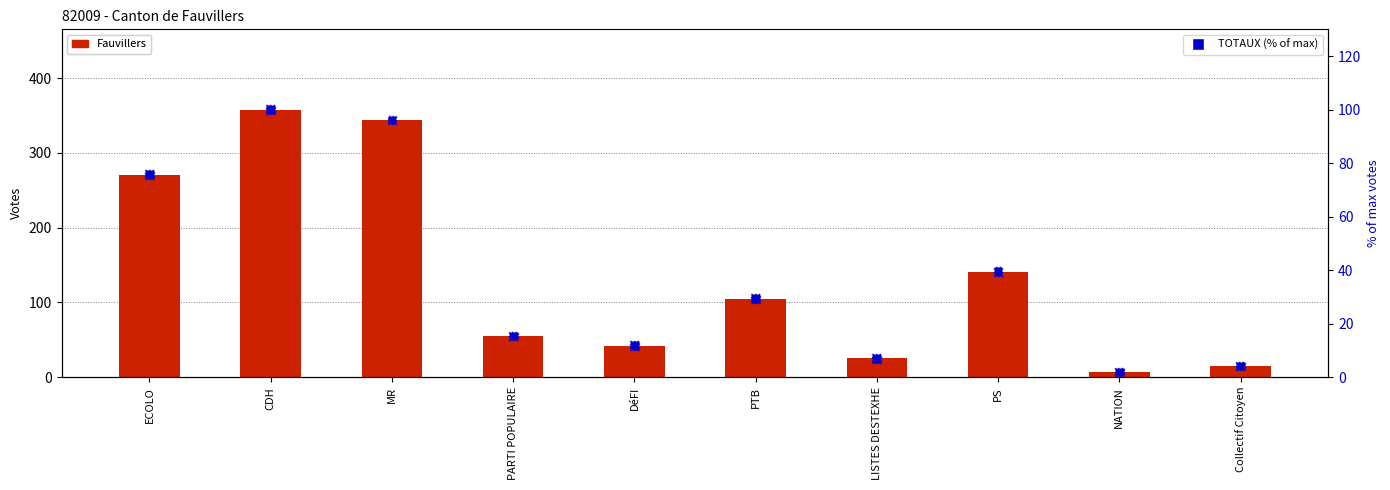

At how many categories does at least one series exceed 200?

3